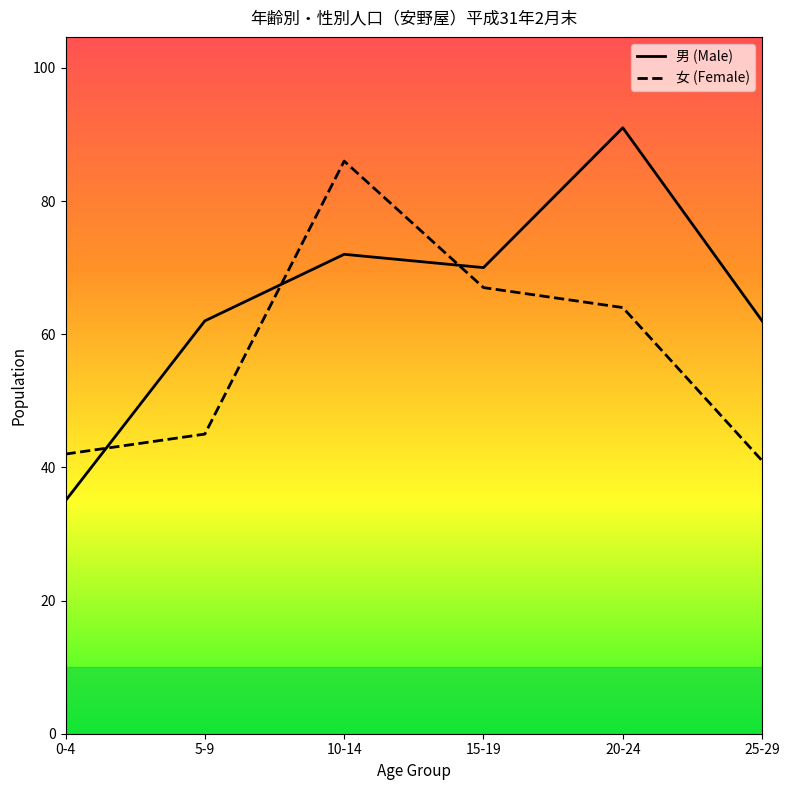

Which category has the highest value across all series?

20-24